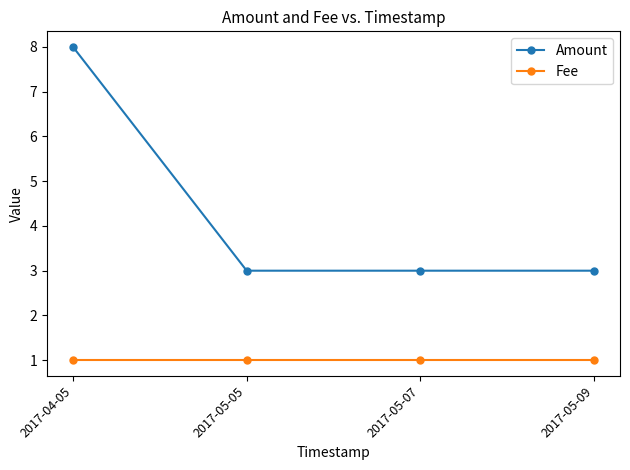

The value of Fee at 2017-05-05 is 1. True or false?

True